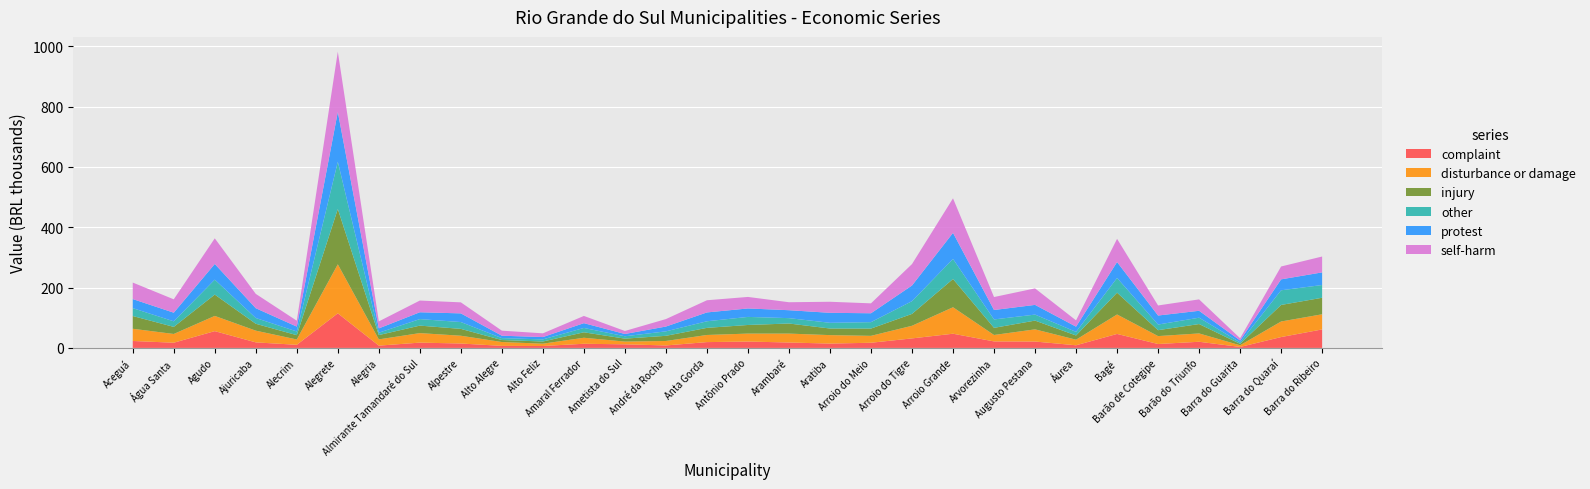

Reading right to left, what are all the values shown in this chart?

complaint: 61.3	36.0	3.2	20.3	12.9	46.3	8.7	21.1	21.5	47.0	31.5	17.1	14.3	17.9	21.1	19.2	8.2	11.9	13.7	6.4	6.8	14.6	17.5	7.5	114.6	10.3	18.3	55.6	17.2	23.0
disturbance or damage: 50.2	51.6	5.5	27.6	26.2	64.5	18.5	40.4	21.3	87.7	41.9	22.9	28.1	29.5	26.3	23.6	14.8	9.1	19.9	7.6	12.7	25.8	31.5	20.7	162.4	17.6	38.8	50.5	28.9	40.5
injury: 54.8	54.8	4.7	31.1	19.6	72.3	14.0	29.0	23.7	93.6	39.4	24.2	21.9	33.4	28.6	23.6	17.1	9.8	18.1	7.3	6.6	22.7	24.9	14.3	183.4	14.2	22.9	70.7	23.5	42.3
other: 42.2	48.6	4.8	21.0	18.7	48.7	11.8	19.9	27.9	66.5	42.2	21.2	18.9	17.8	26.7	21.8	14.8	7.8	14.4	6.9	6.4	22.6	21.6	7.8	156.6	12.3	19.1	49.5	18.4	26.1
protest: 41.9	36.2	6.5	22.9	29.9	52.8	17.3	32.2	31.3	86.4	51.9	29.5	33.1	26.3	28.0	29.3	15.9	7.6	15.9	7.8	7.9	28.7	22.7	14.4	165.1	16.2	32.5	52.0	28.6	30.1
self-harm: 52.6	42.6	7.3	37.8	33.3	76.8	20.8	54.7	43.0	114.5	71.0	32.8	36.6	26.4	38.2	40.4	24.8	10.0	24.0	12.3	16.7	36.6	38.8	23.2	199.7	19.5	47.5	84.9	44.3	54.7